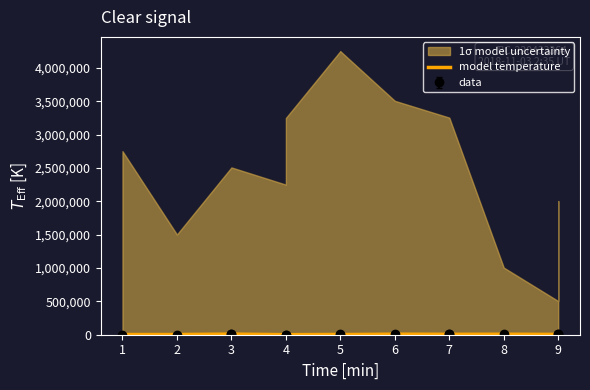

Where is the first local minimum?

5